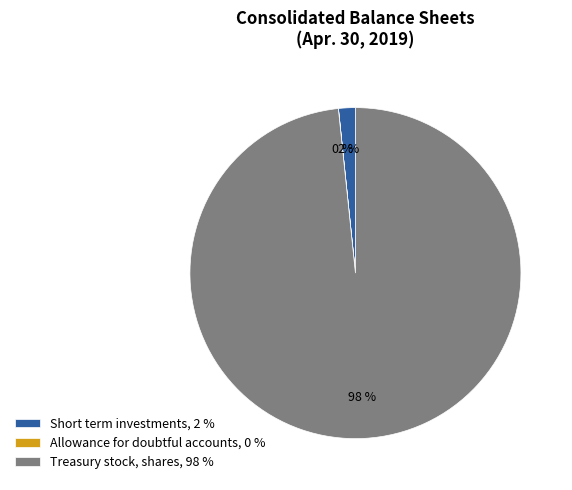

The Short term investments, 2 % slice represents 2% of the pie. True or false?

True